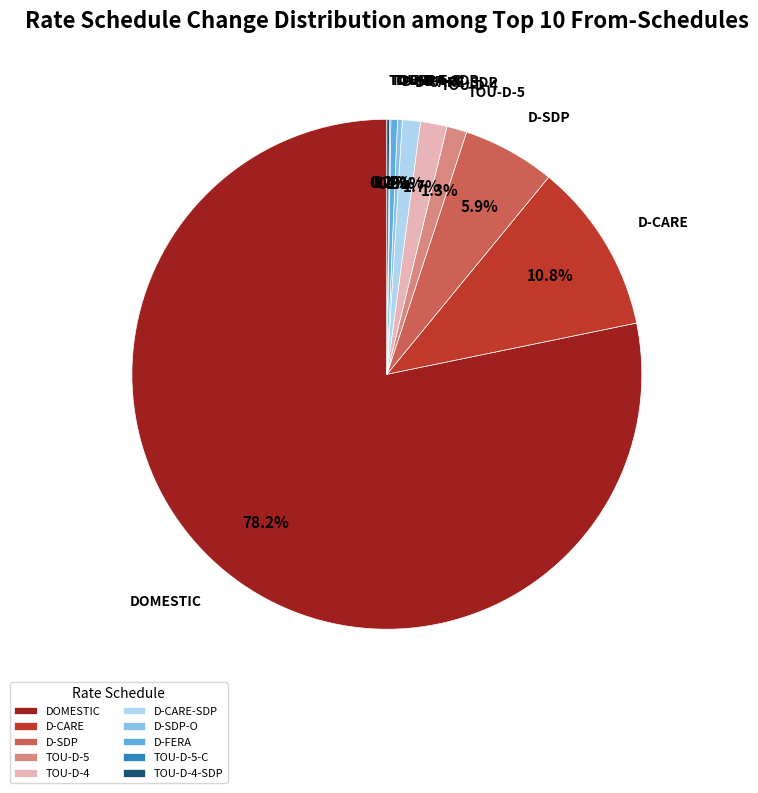

How much of the chart is everything except TOU-D-4?

98.3%